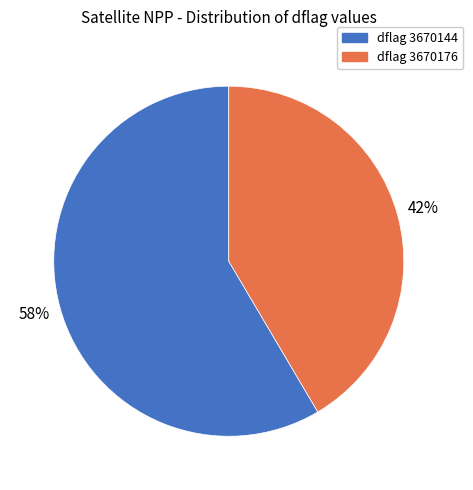

To the nearest percent, what is the average slice percentage?

50%